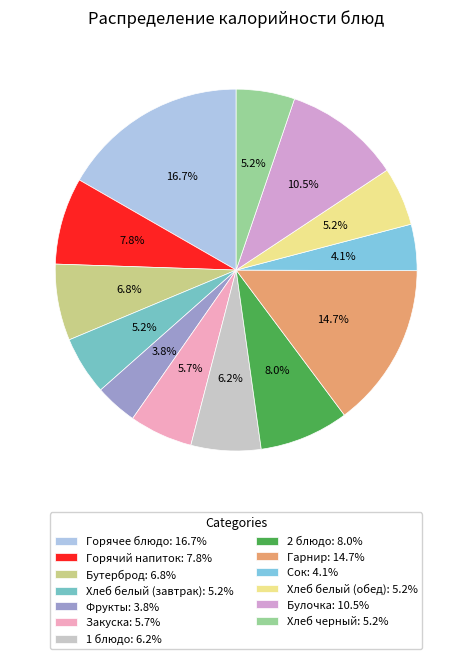

Is there any slice that represents more than half of the pie?

No